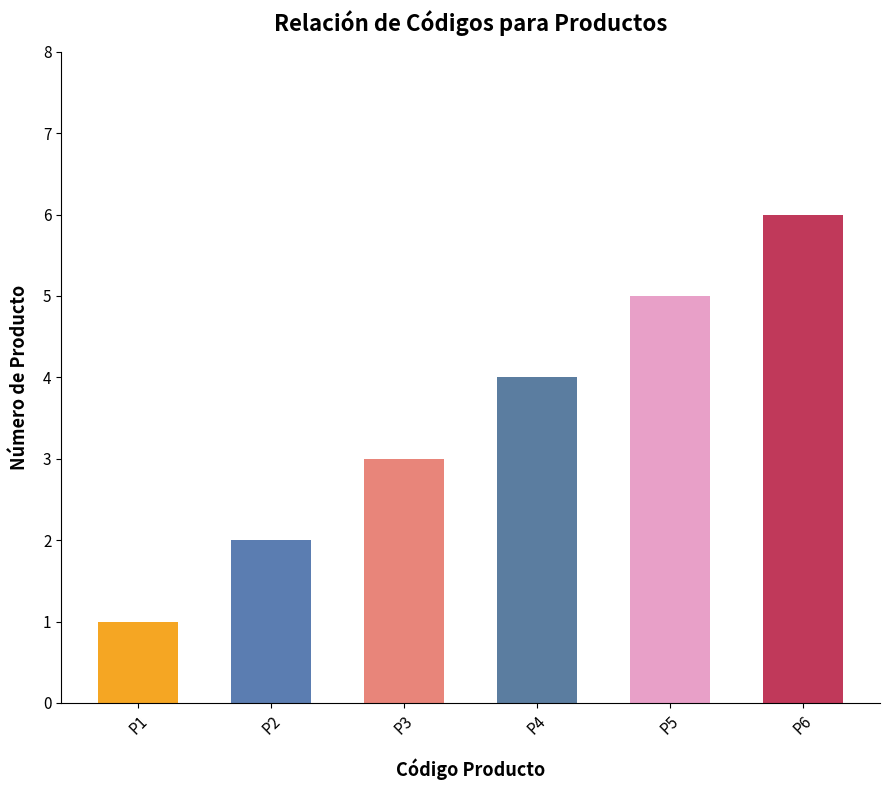

Is it true that the value at P5 is 5?

True